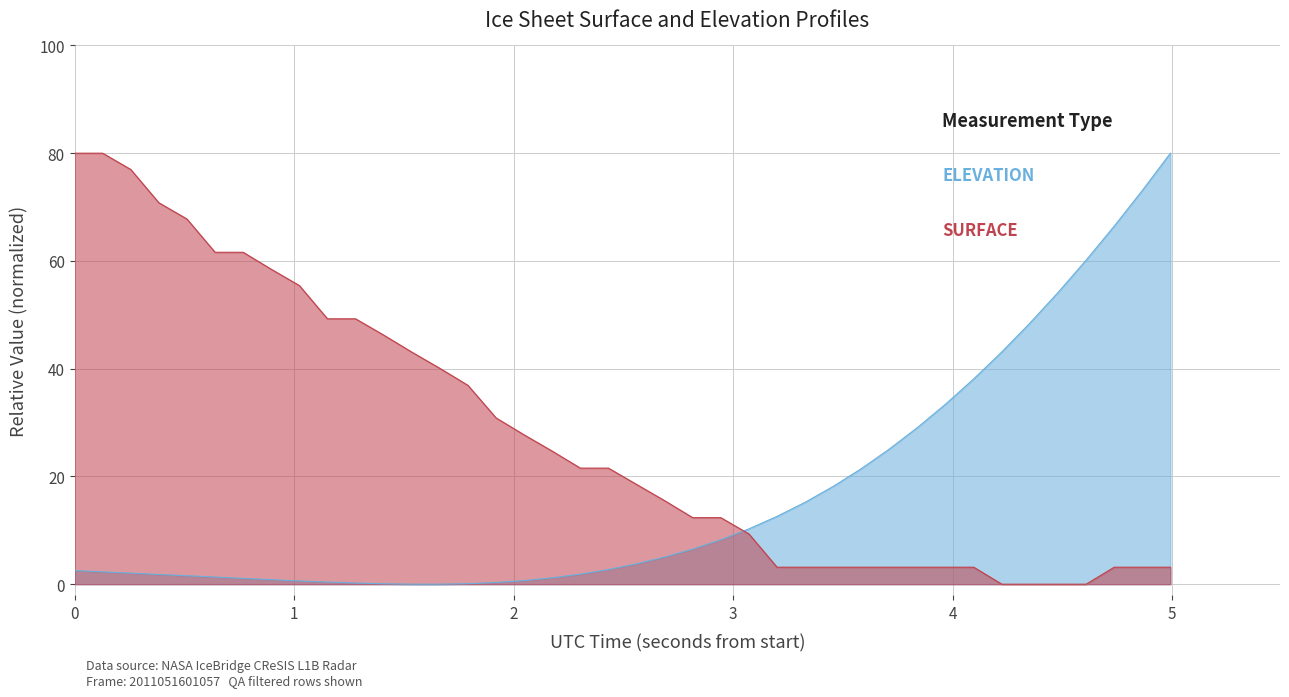

What is the difference between the highest and lowest values at 4?

66.2